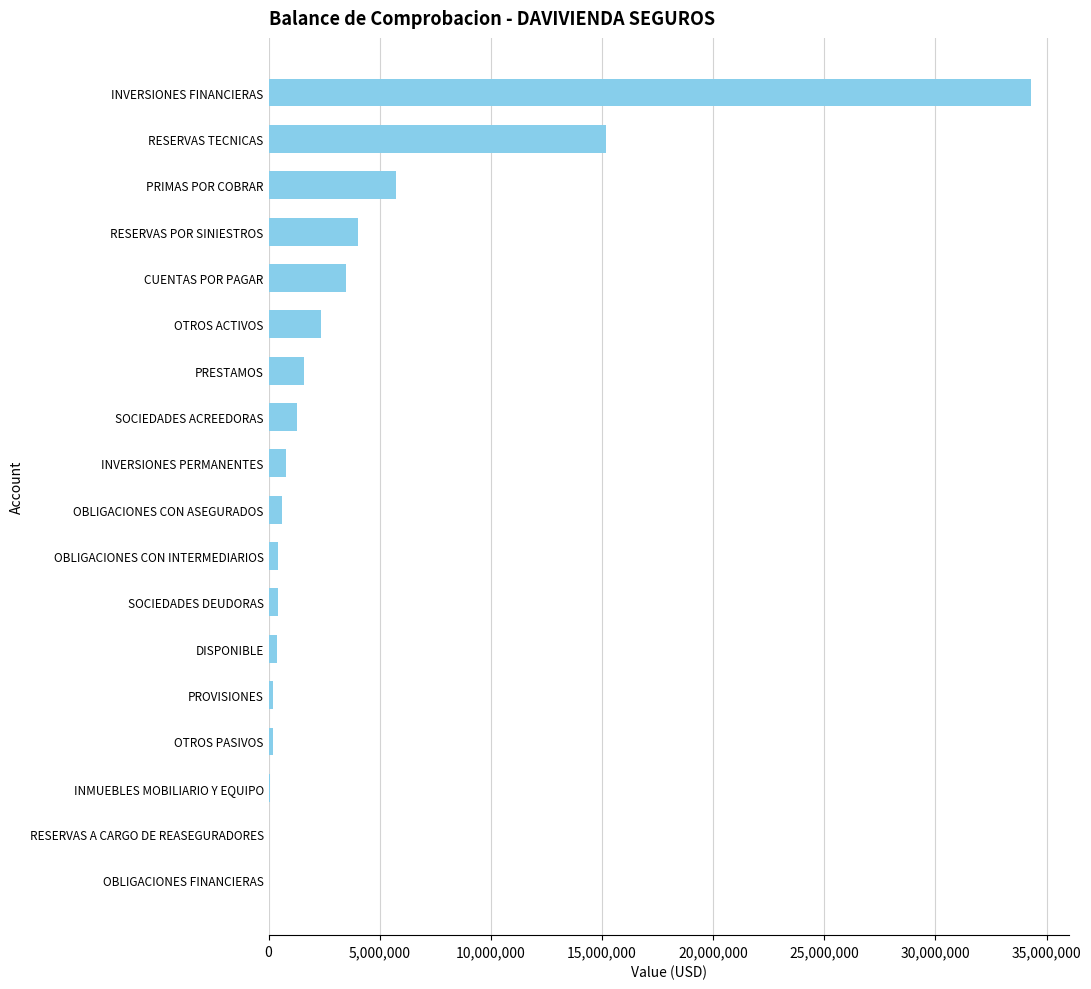

Between DISPONIBLE and INVERSIONES FINANCIERAS, which is larger?

INVERSIONES FINANCIERAS